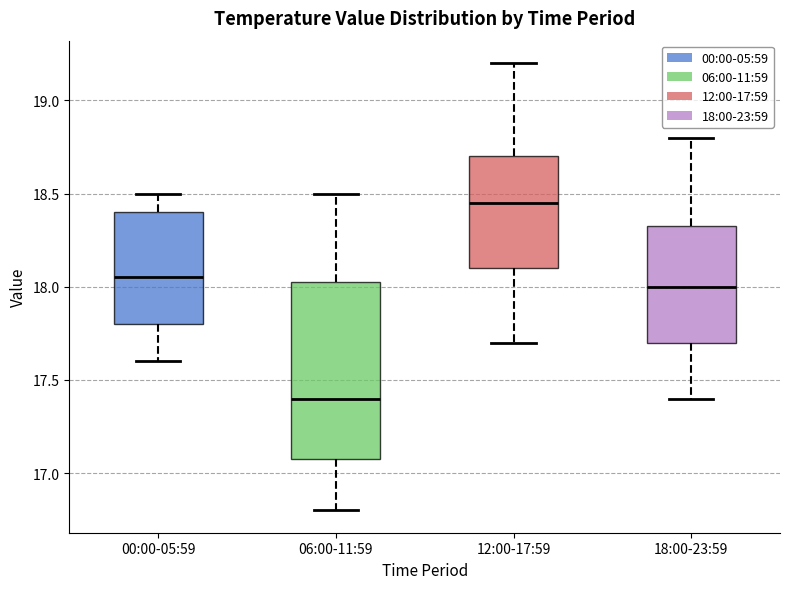

Which box has the highest median line?

12:00-17:59